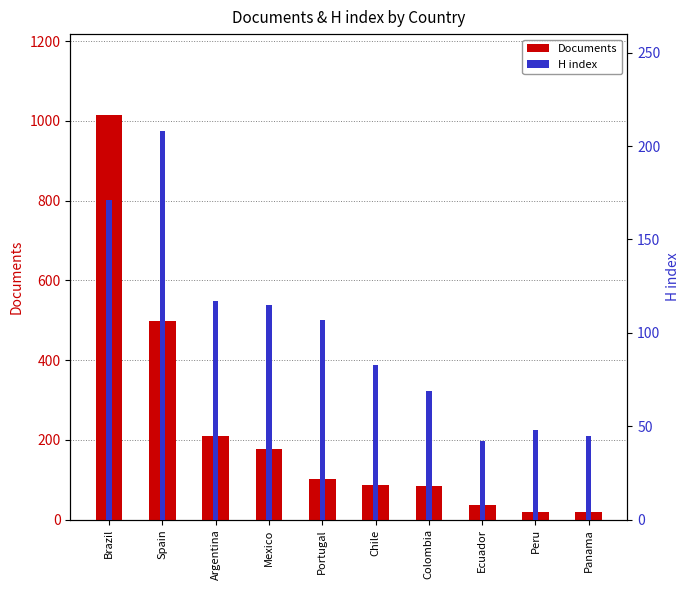

List the labels in order of Documents value, smallest first.

Panama, Peru, Ecuador, Colombia, Chile, Portugal, Mexico, Argentina, Spain, Brazil